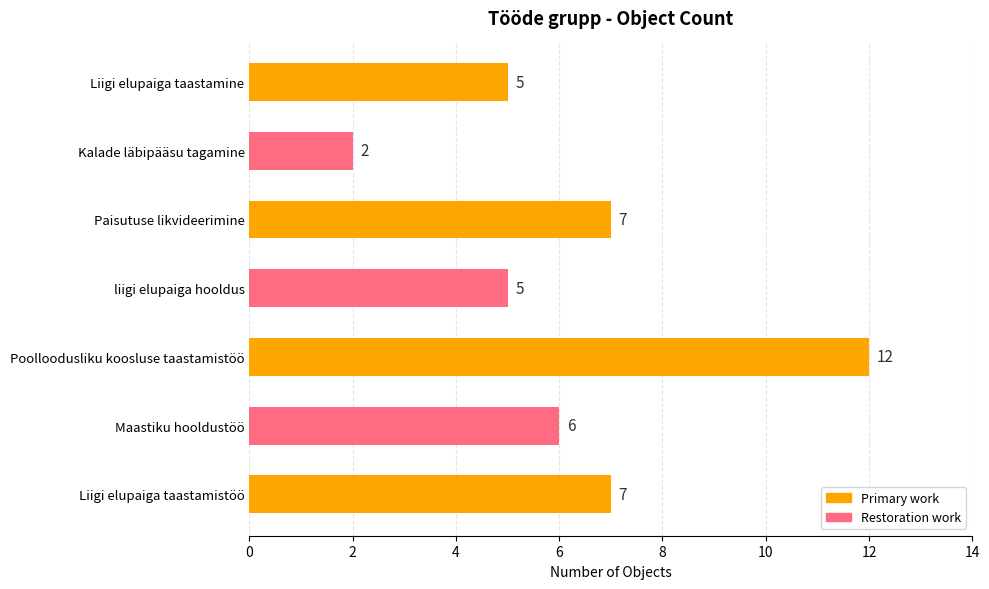

Are the bars horizontal?

Yes